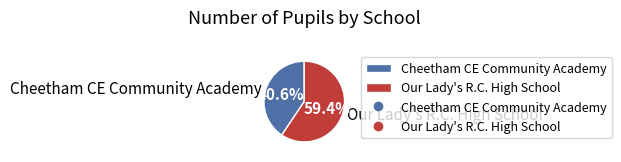

Count the number of slices in the pie.

2